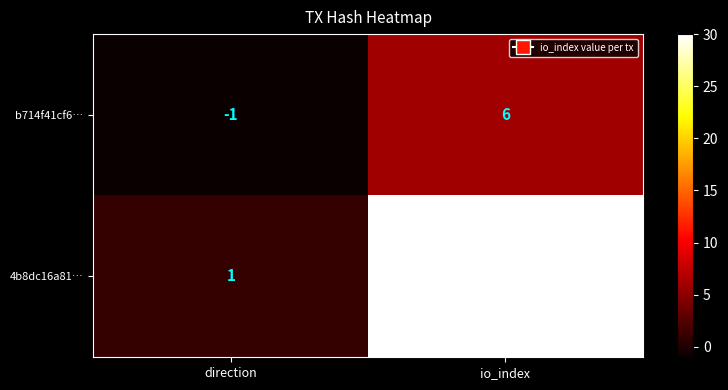

Read the b714f41cf6… value at io_index.

6